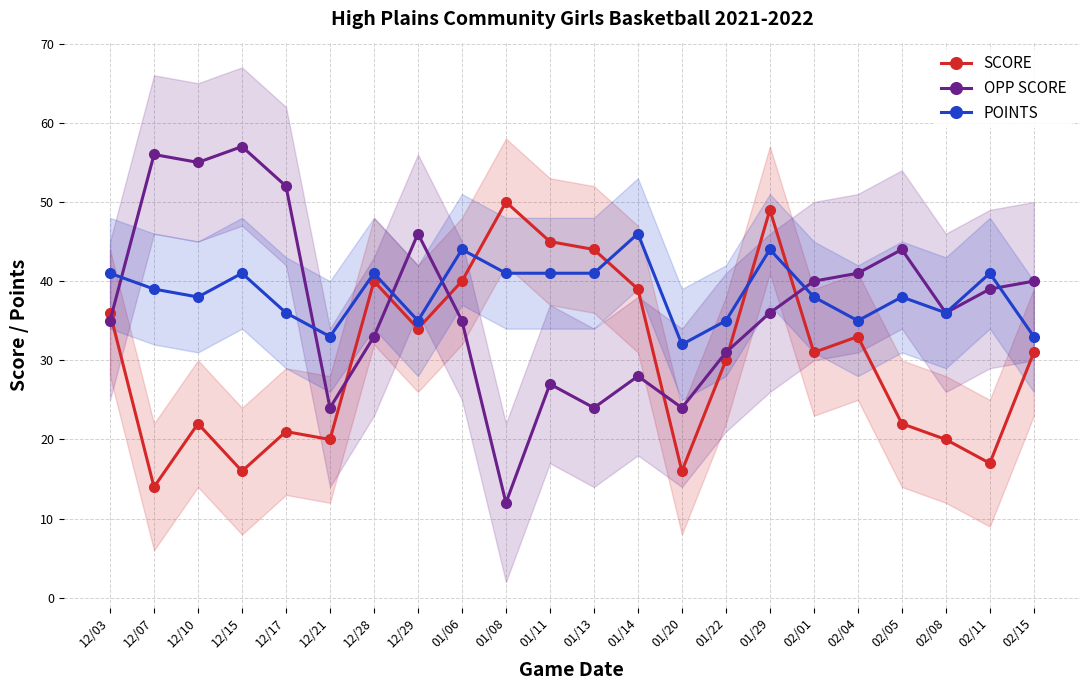

Is the value of SCORE at 01/11 greater than the value of POINTS at 12/17?

Yes